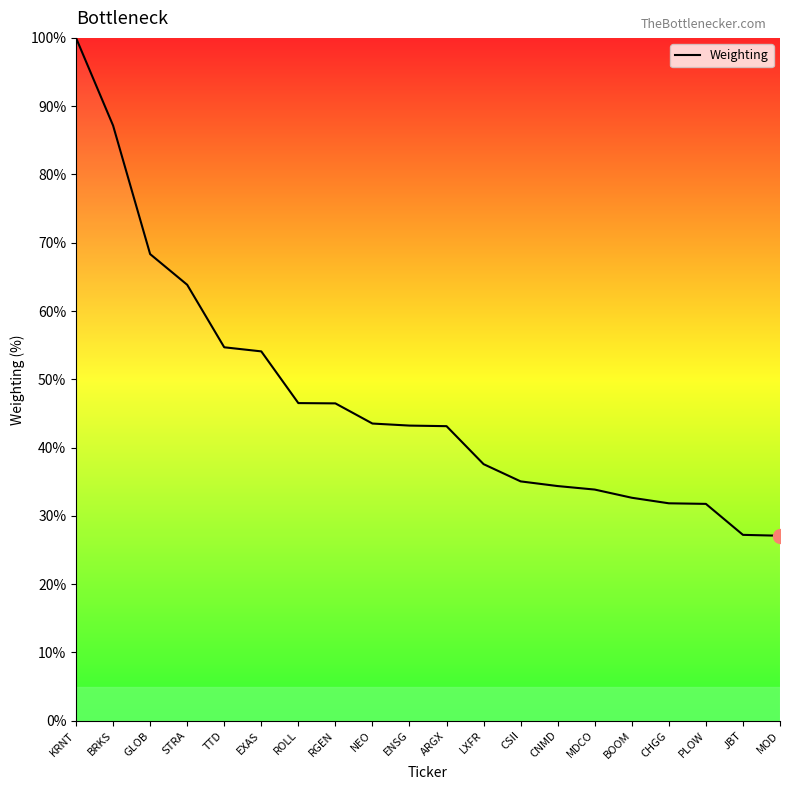

What is the difference between the values at ROLL and CSII?

11.5